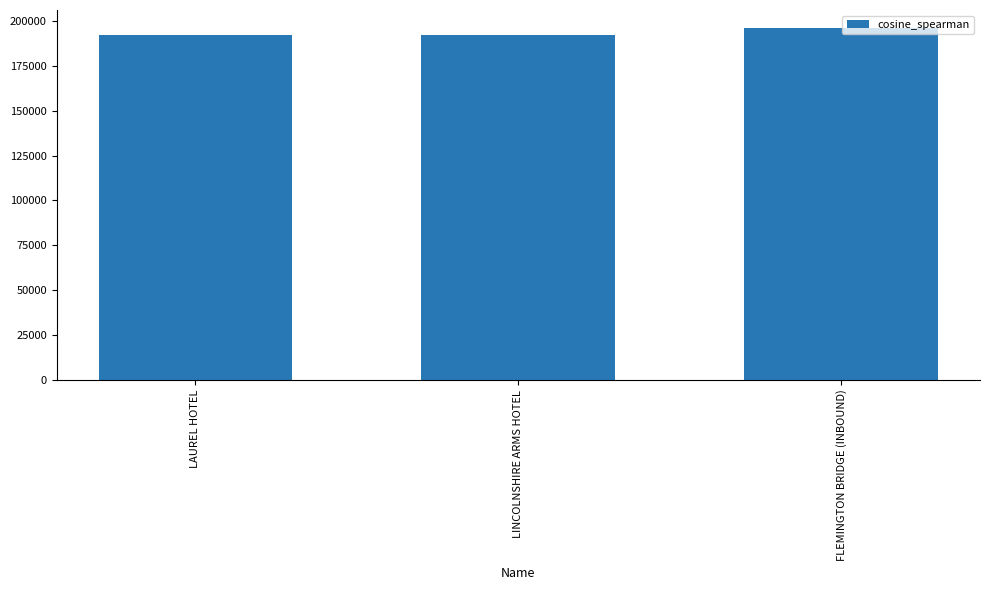

The chart shows a value of 196260 at FLEMINGTON BRIDGE (INBOUND). True or false?

True